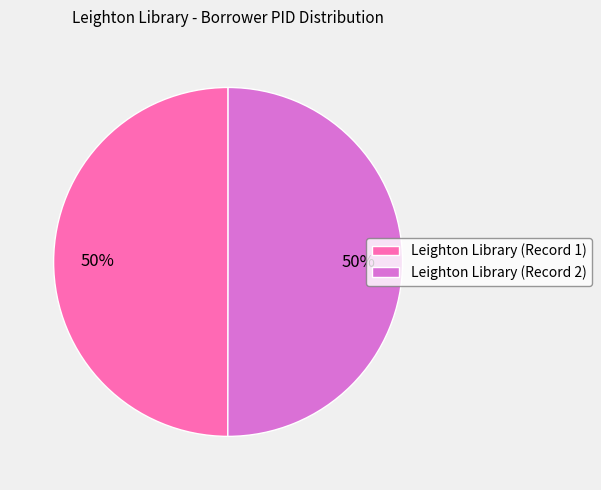

To the nearest percent, what percentage of the pie is Leighton Library (Record 1)?

50%